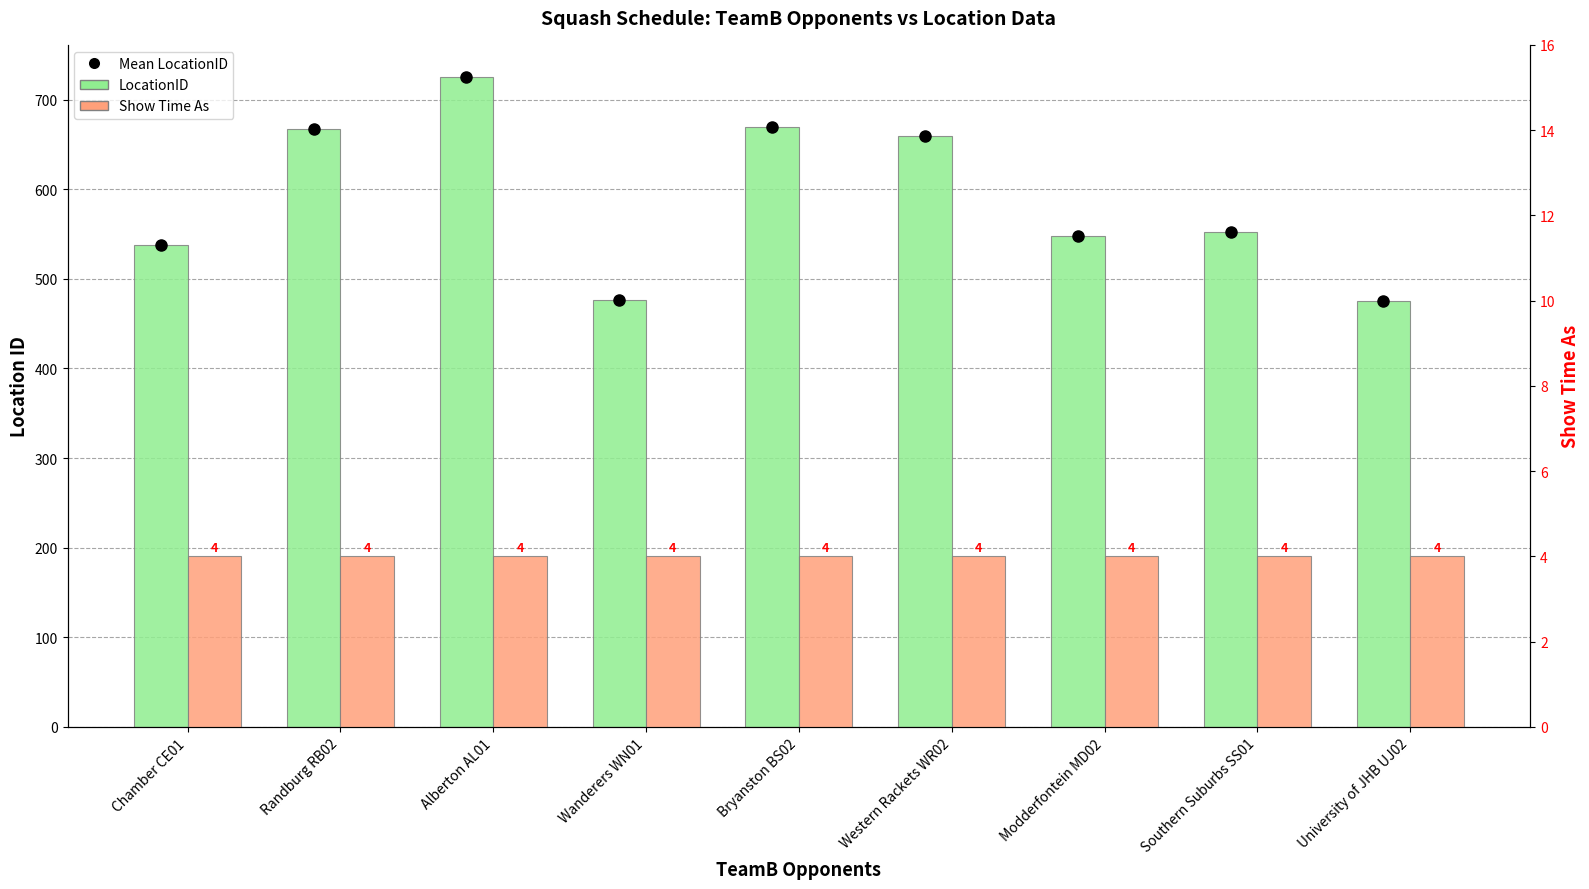

List the series in order of their overall mean, highest first.

LocationID, Show Time As